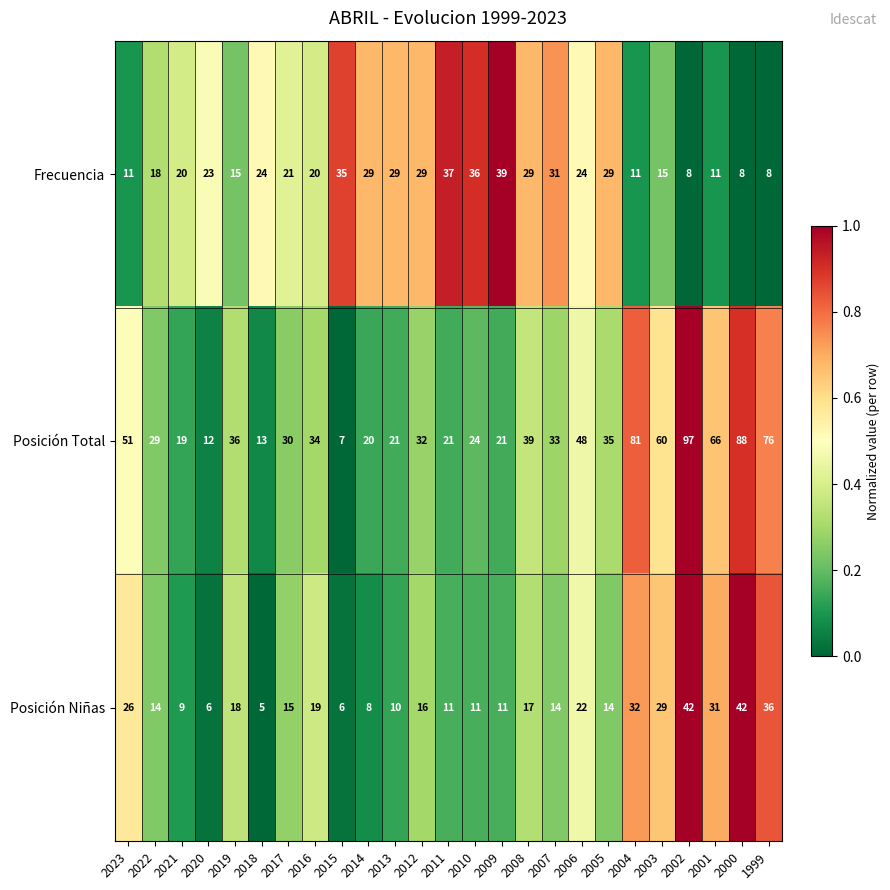

Read the Posición Niñas value at 2005, to the nearest 5.

15